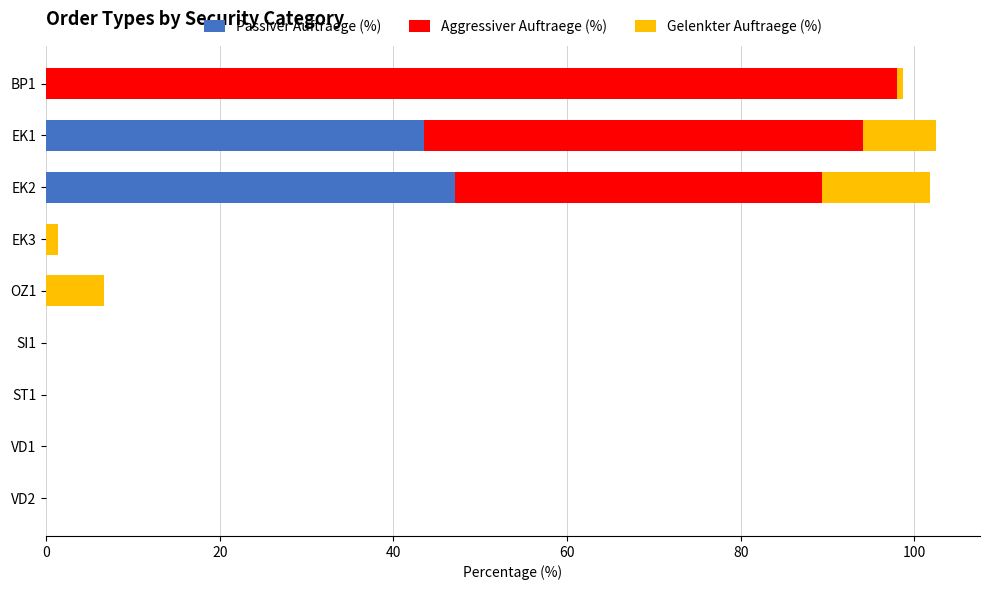

What are all the series names shown in the legend?

Passiver Auftraege (%), Aggressiver Auftraege (%), Gelenkter Auftraege (%)